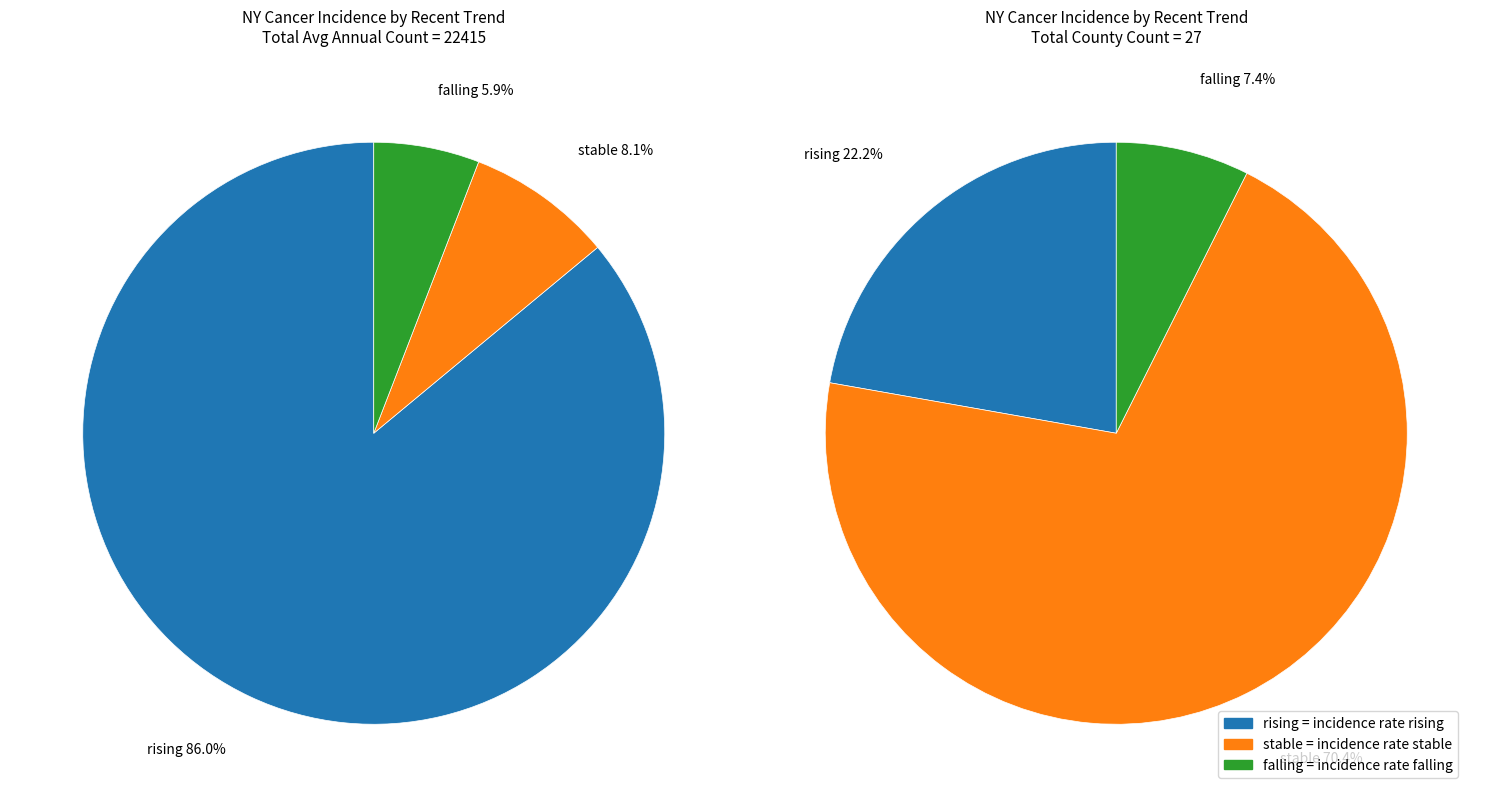

Does stable account for over 50% of the chart?

No